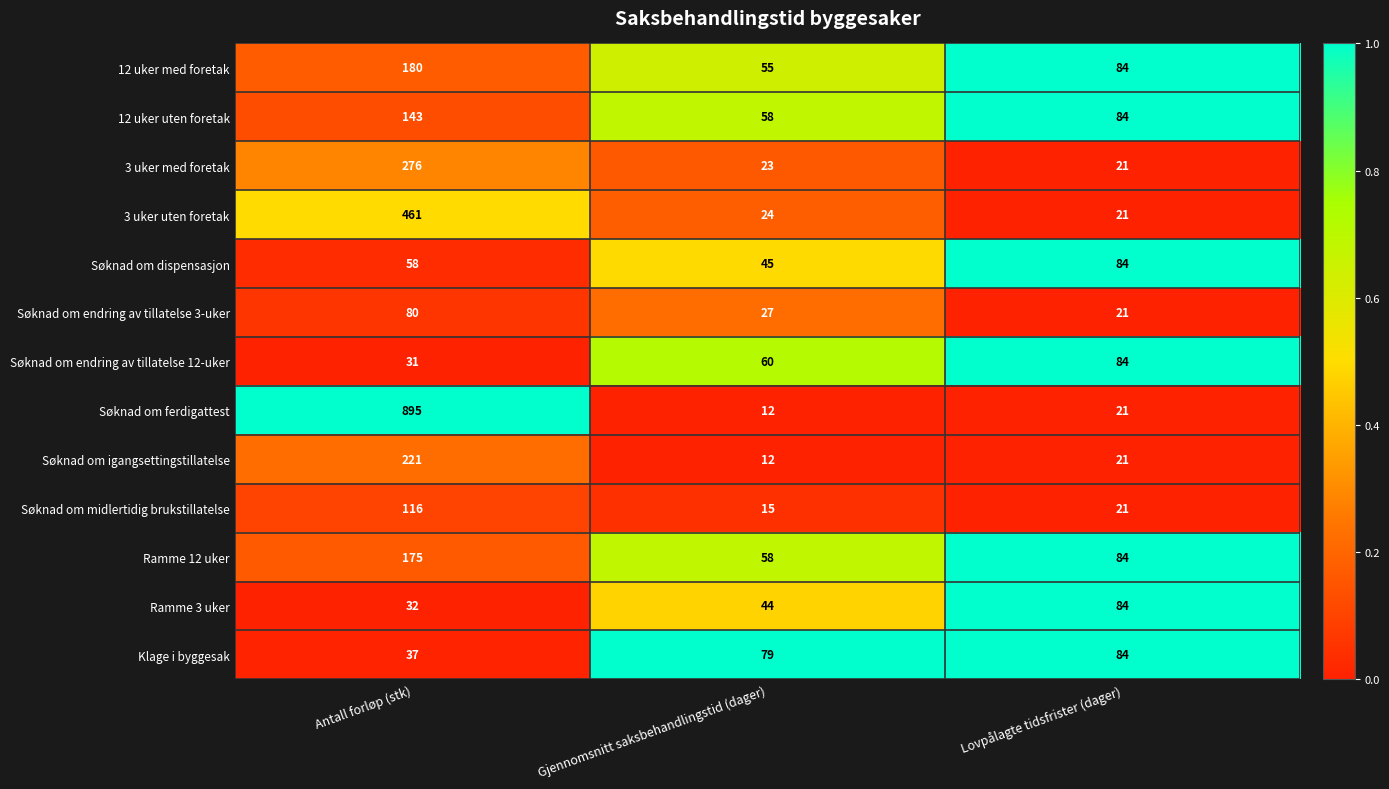

What is the difference between the highest and lowest values at Gjennomsnitt saksbehandlingstid (dager)?

67